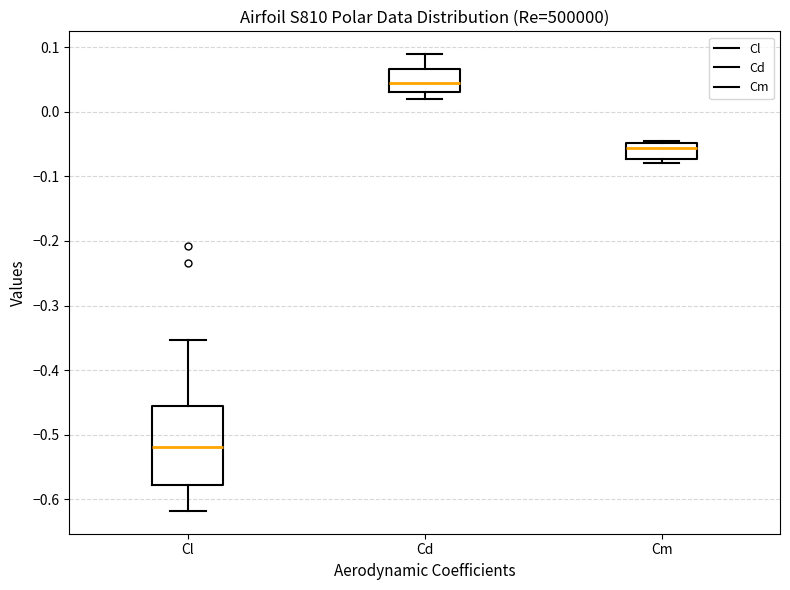

Comparing the boxes themselves (not the whiskers), which one is the tallest?

Cl